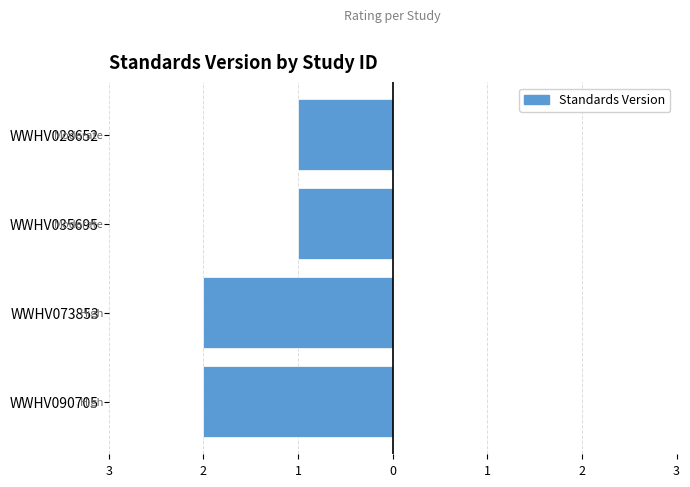

Does the chart contain any negative values?

Yes